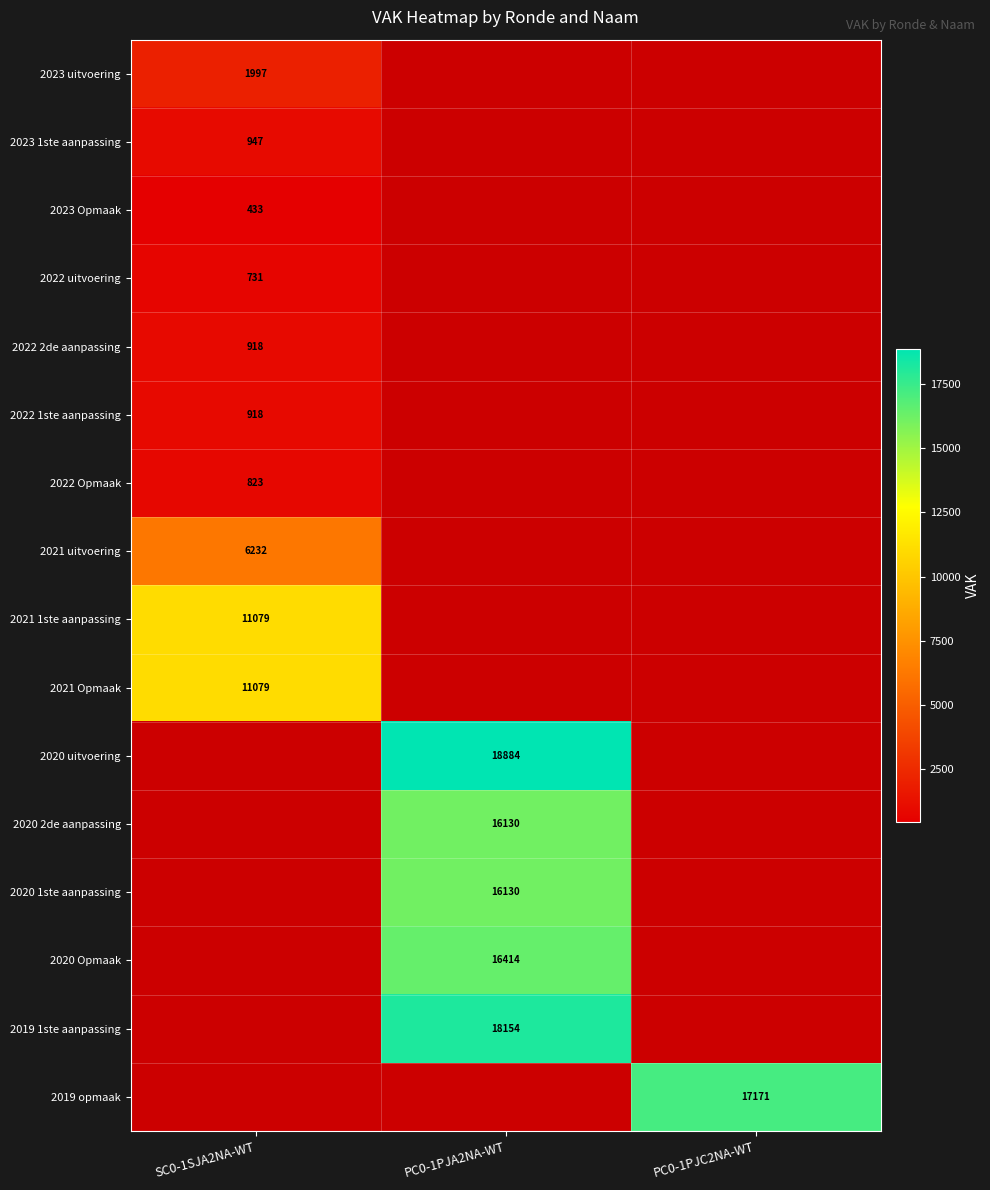

The value of 2022 2de aanpassing at SC0-1SJA2NA-WT is 1456. True or false?

False